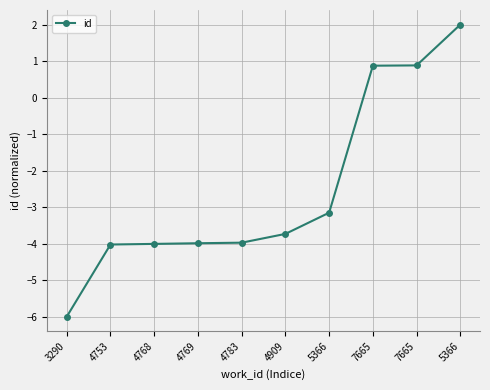

Rank the categories by value from highest to lowest.

5366, 7665, 7665, 5366, 4909, 4783, 4769, 4768, 4753, 3290